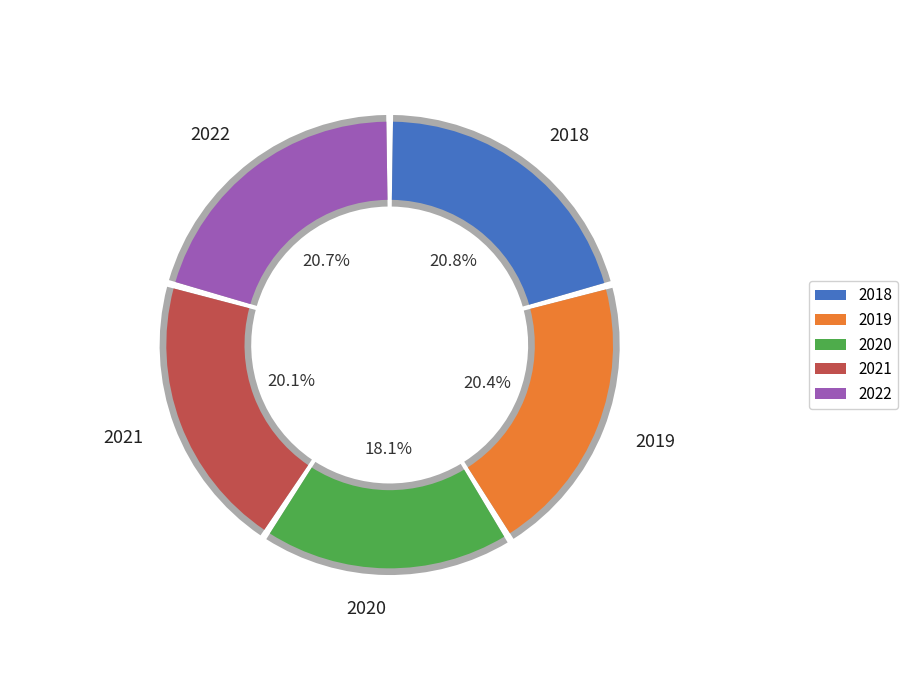

Do 2020 and 2022 together represent more than half of the pie?

No